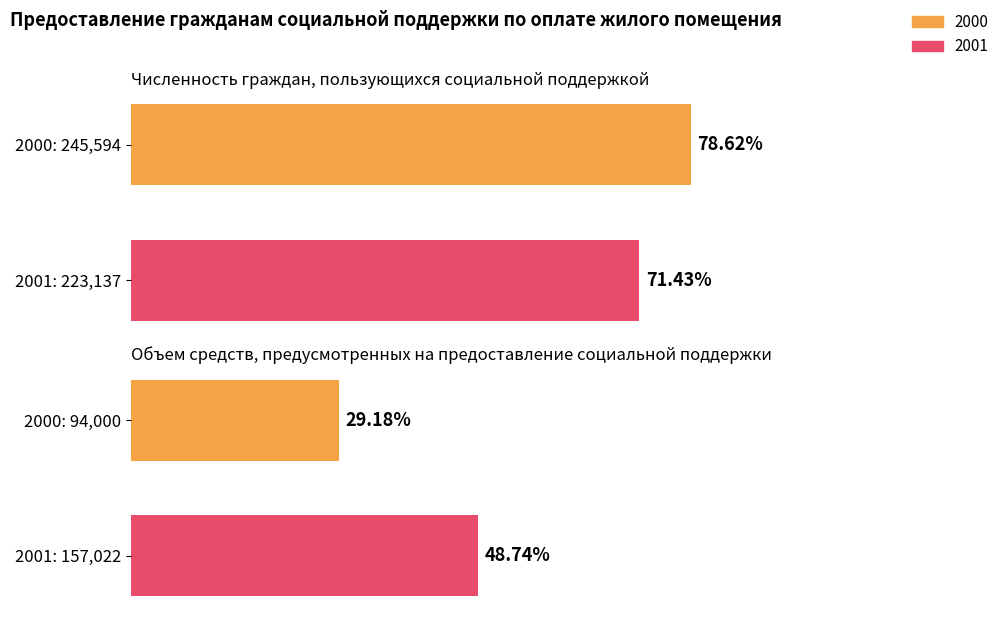

Reading left to right, what are all the values shown in this chart?

Численность граждан: 78.6	71.4
Объем средств: 29.2	48.7